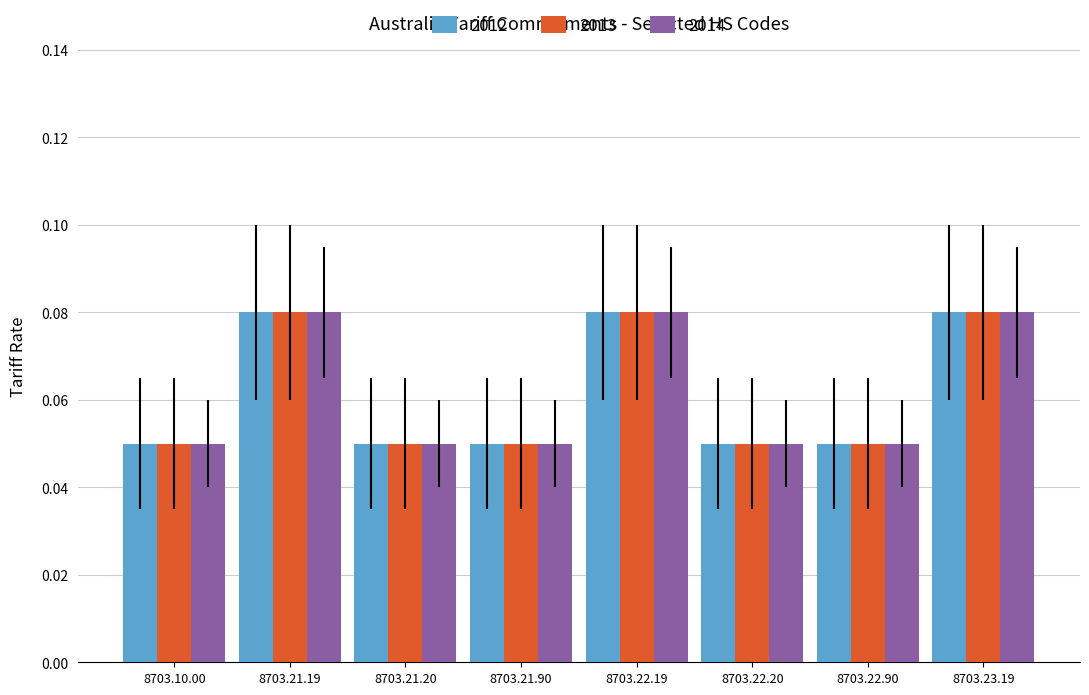

How many 2012 values are between 0 and 1?

8